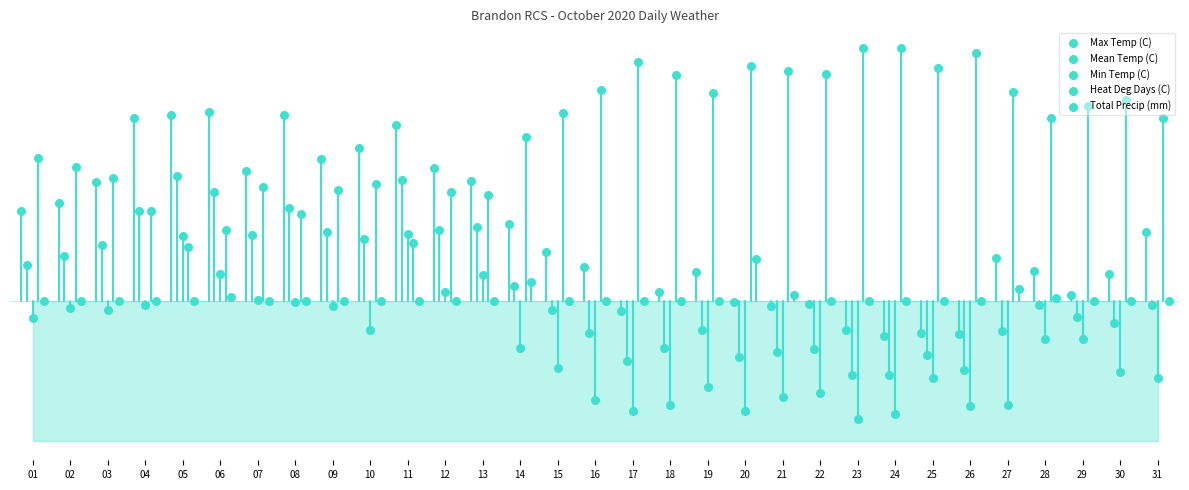

Which series reaches the minimum Y coordinate?

Min Temp (C)